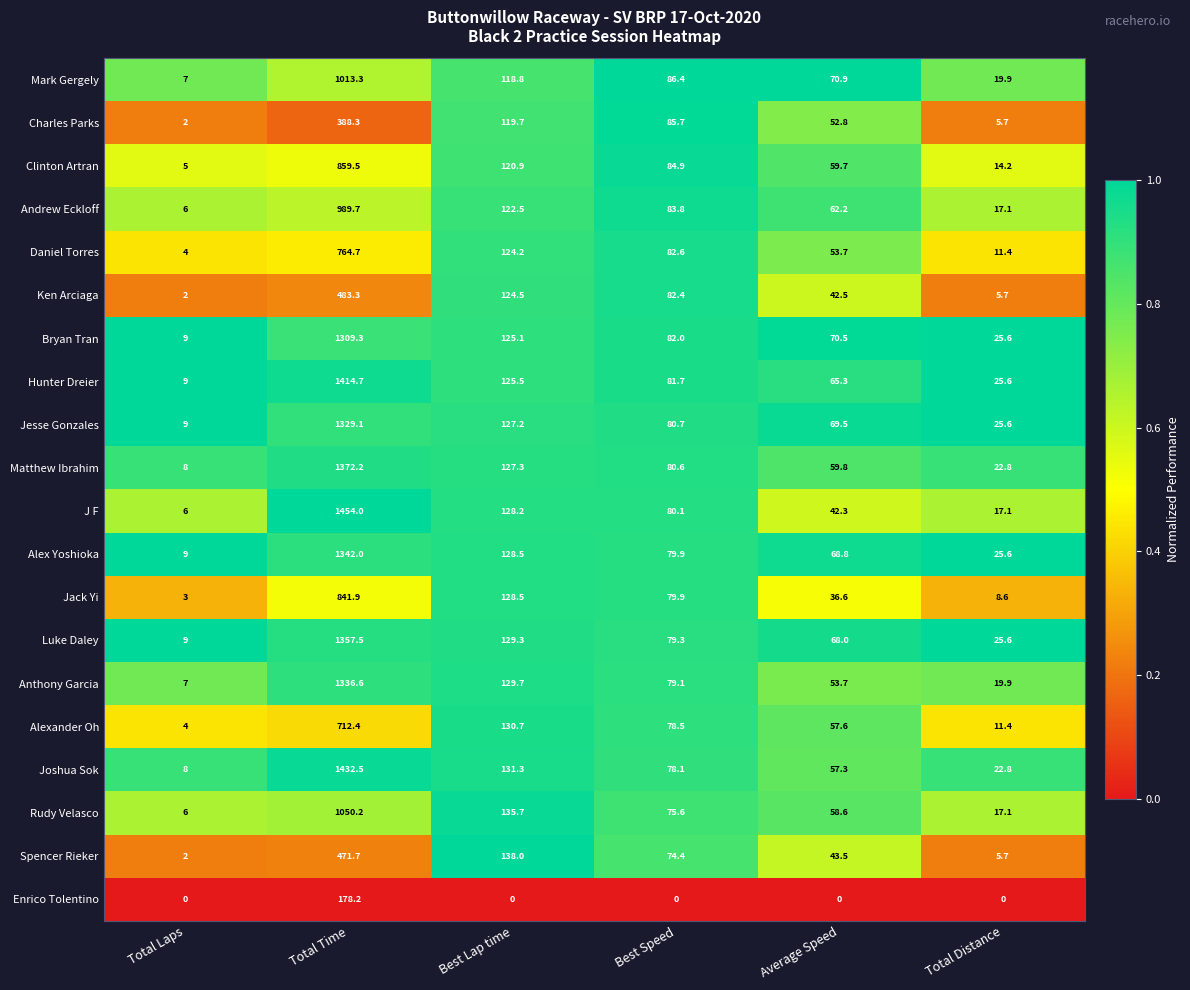

What is the sum of all Joshua Sok values?

1730.0